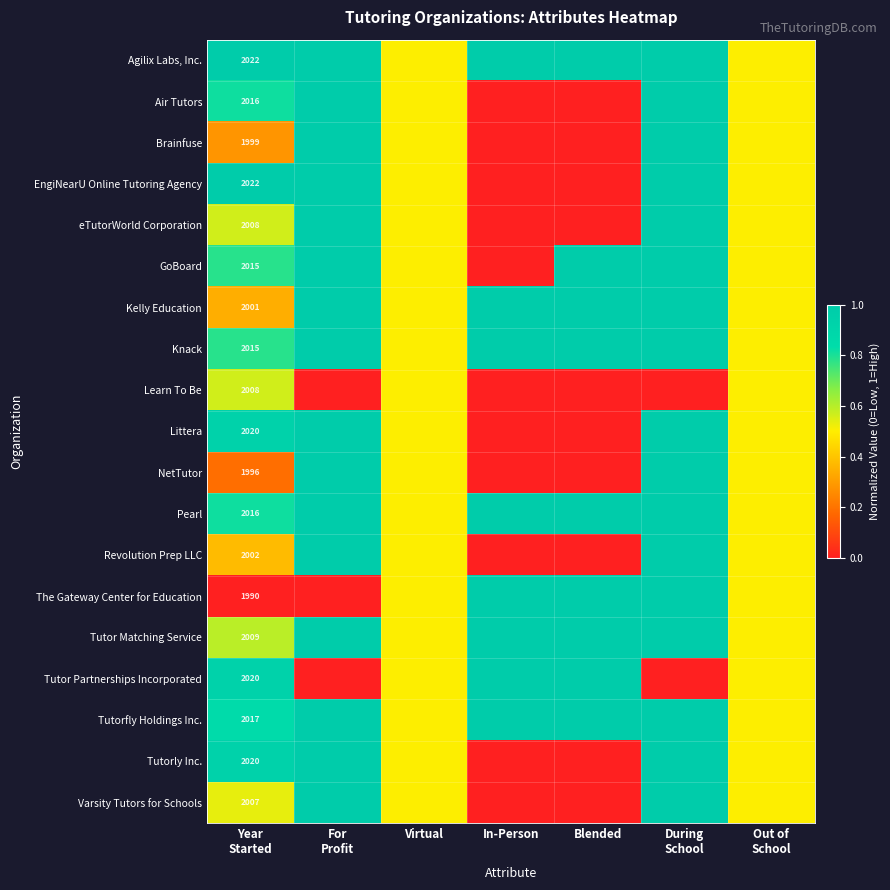

What is the minimum value for Tutorfly Holdings Inc.?

0.5